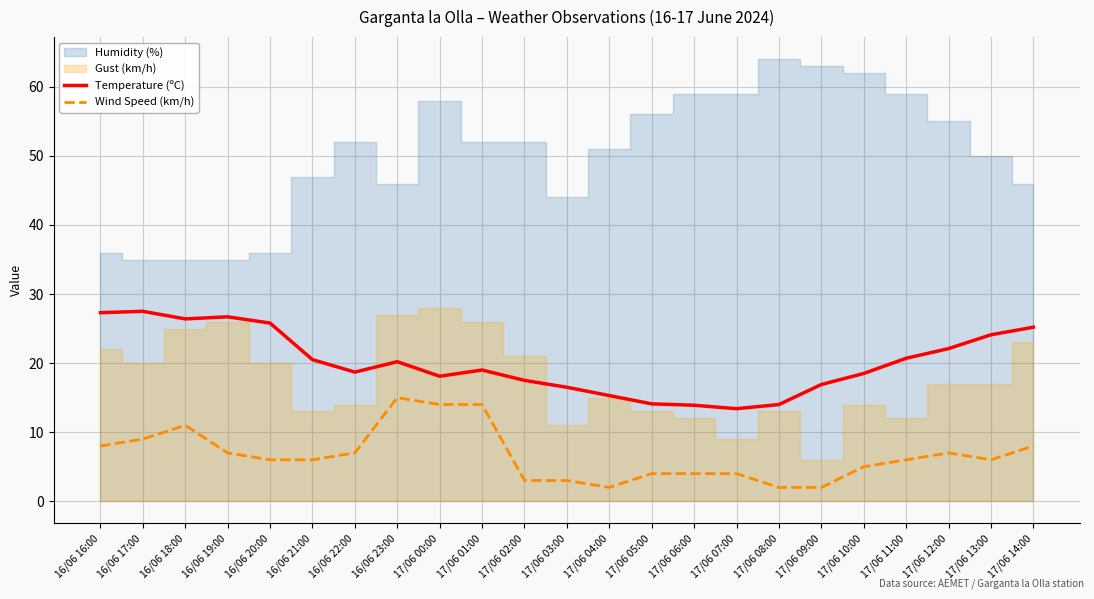

Is the value of Temperature (ºC) at 16/06 20:00 greater than the value of Wind Speed (km/h) at 17/06 08:00?

Yes